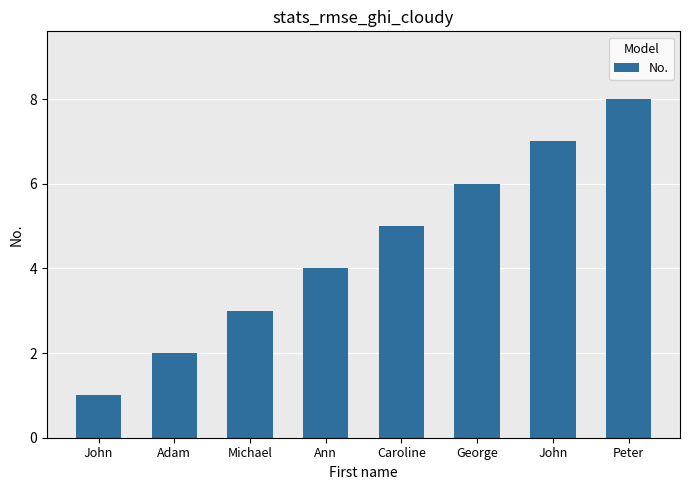

What value does the data have at John?

1